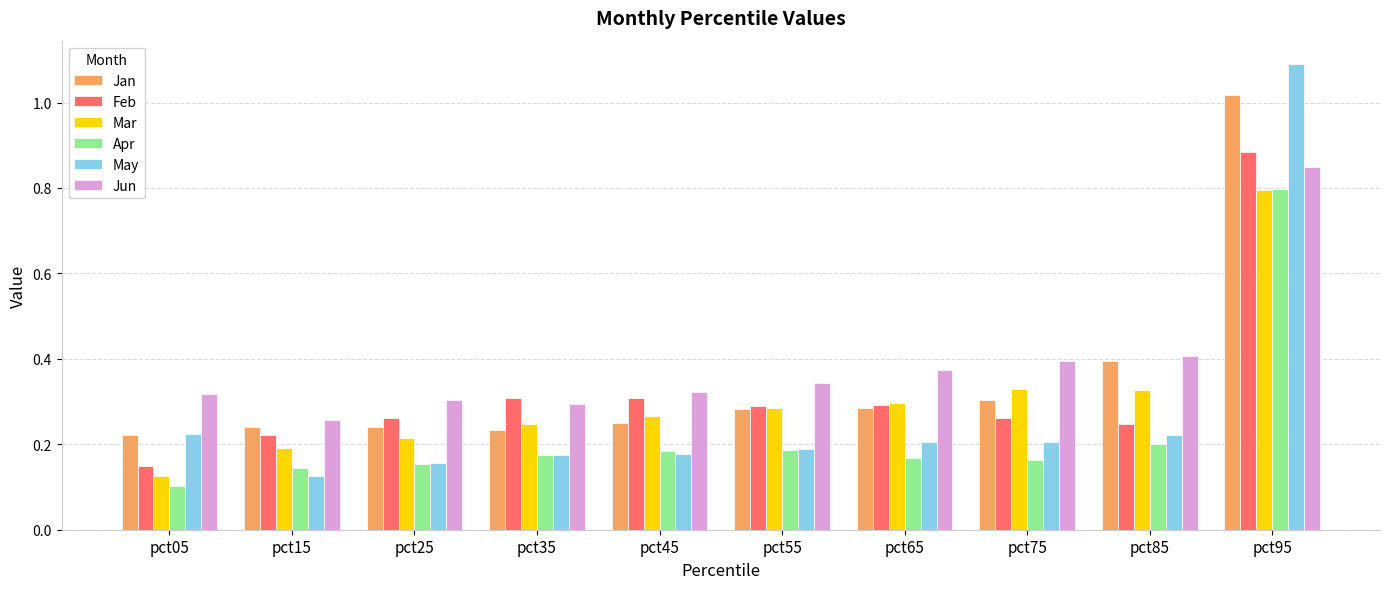

At which label is May closest to 0?

pct15